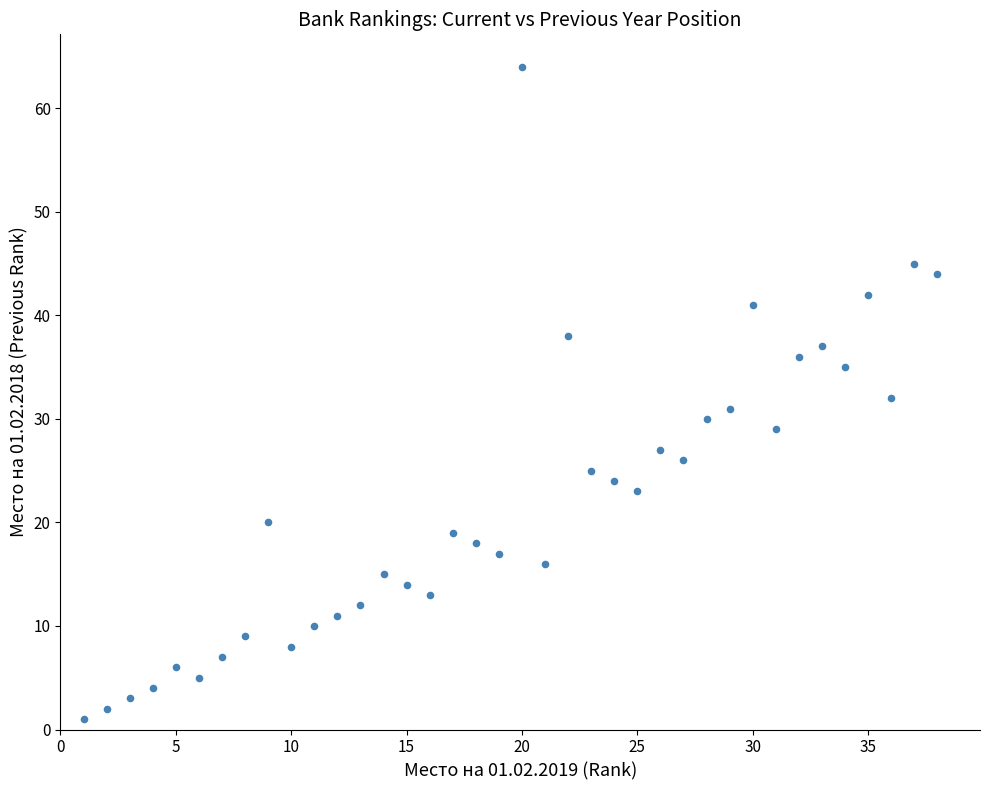

What is the range of Y values (max minus min)?

63